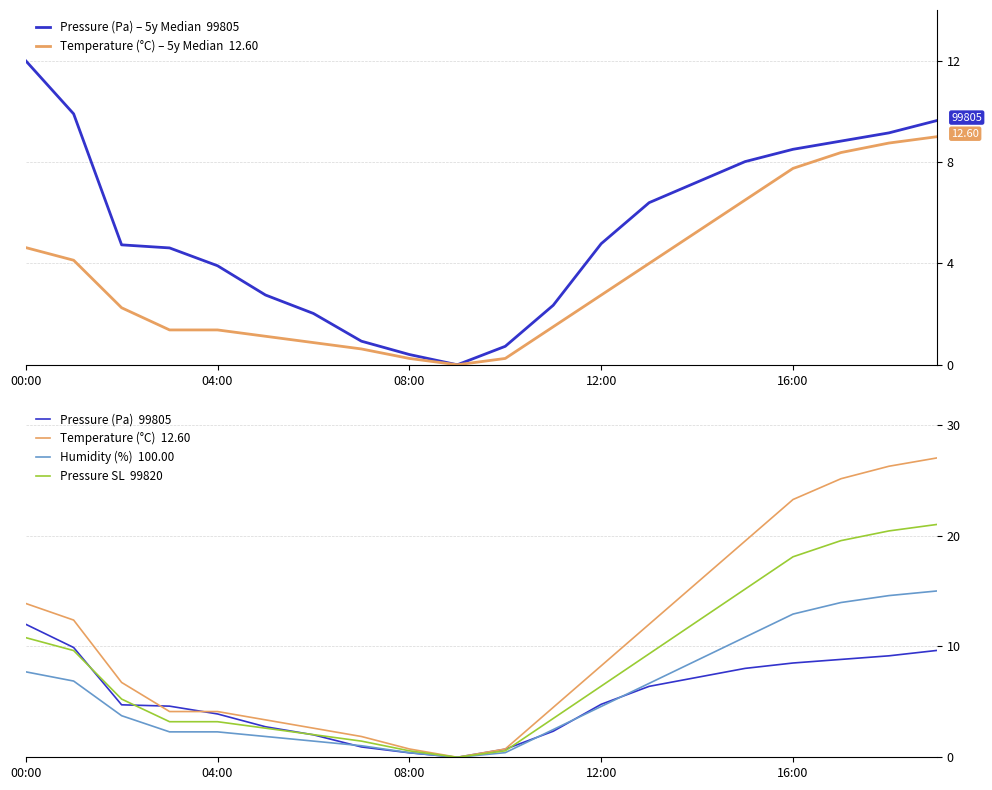

At which label is Temperature (°C) – 5y Median  12.60 closest to 4?

13